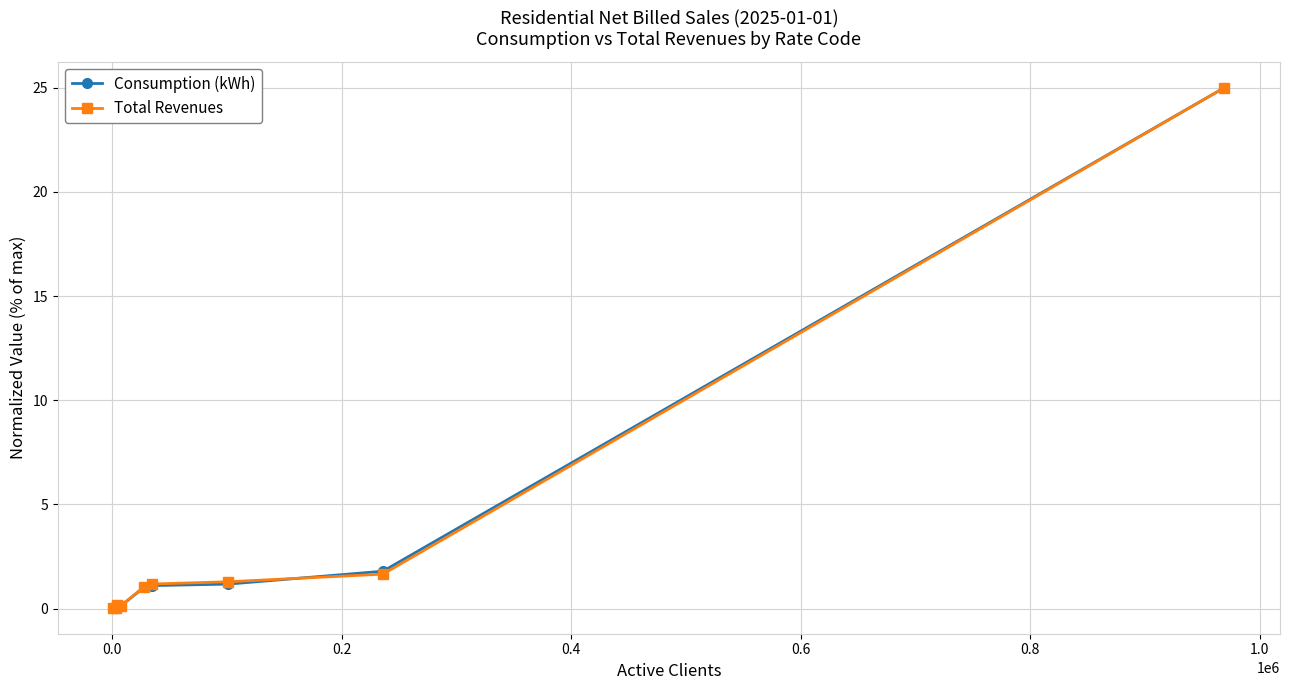

What are all the series names shown in the legend?

Consumption (kWh), Total Revenues